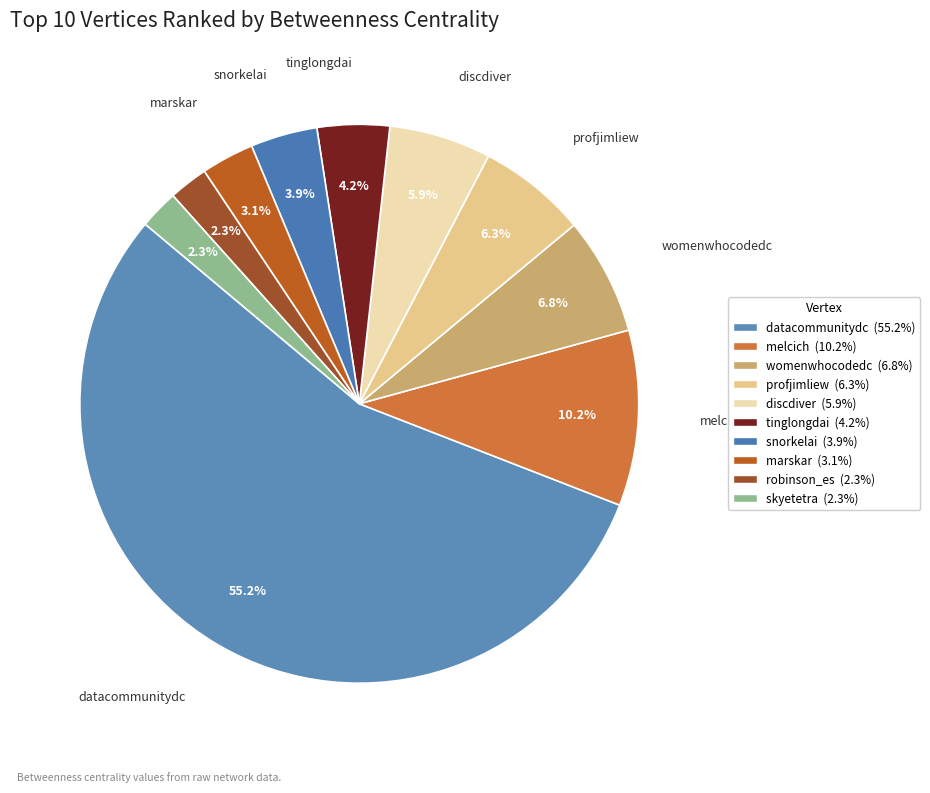

Is datacommunitydc the majority of the pie?

Yes